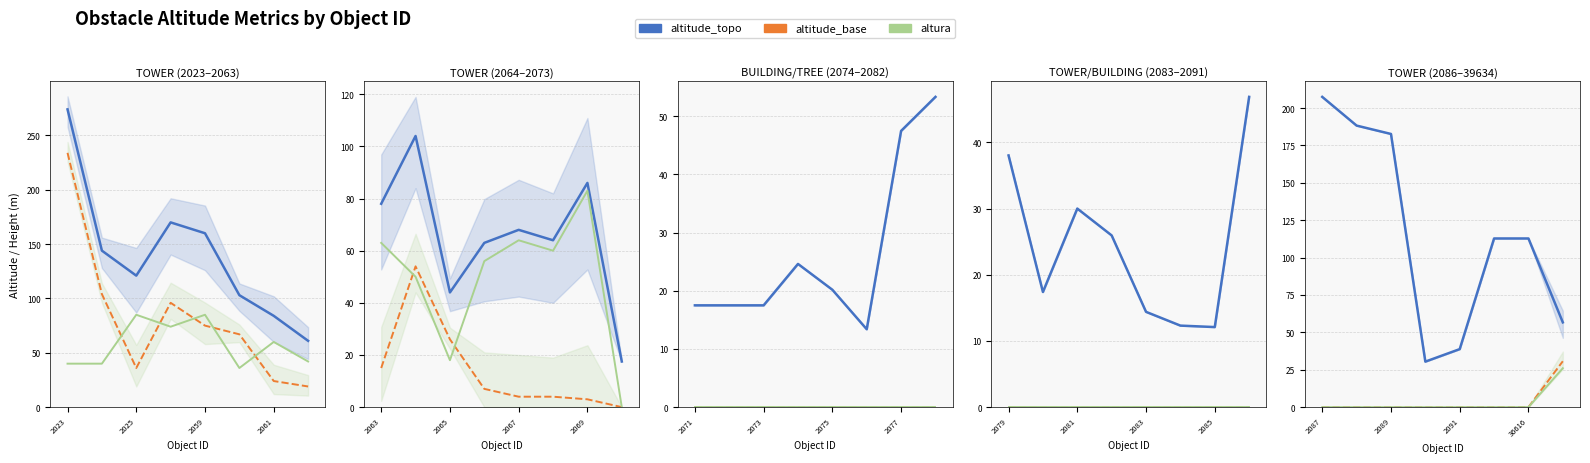

Is the value of altitude_topo at 2025 greater than the value of altura at 5?

Yes